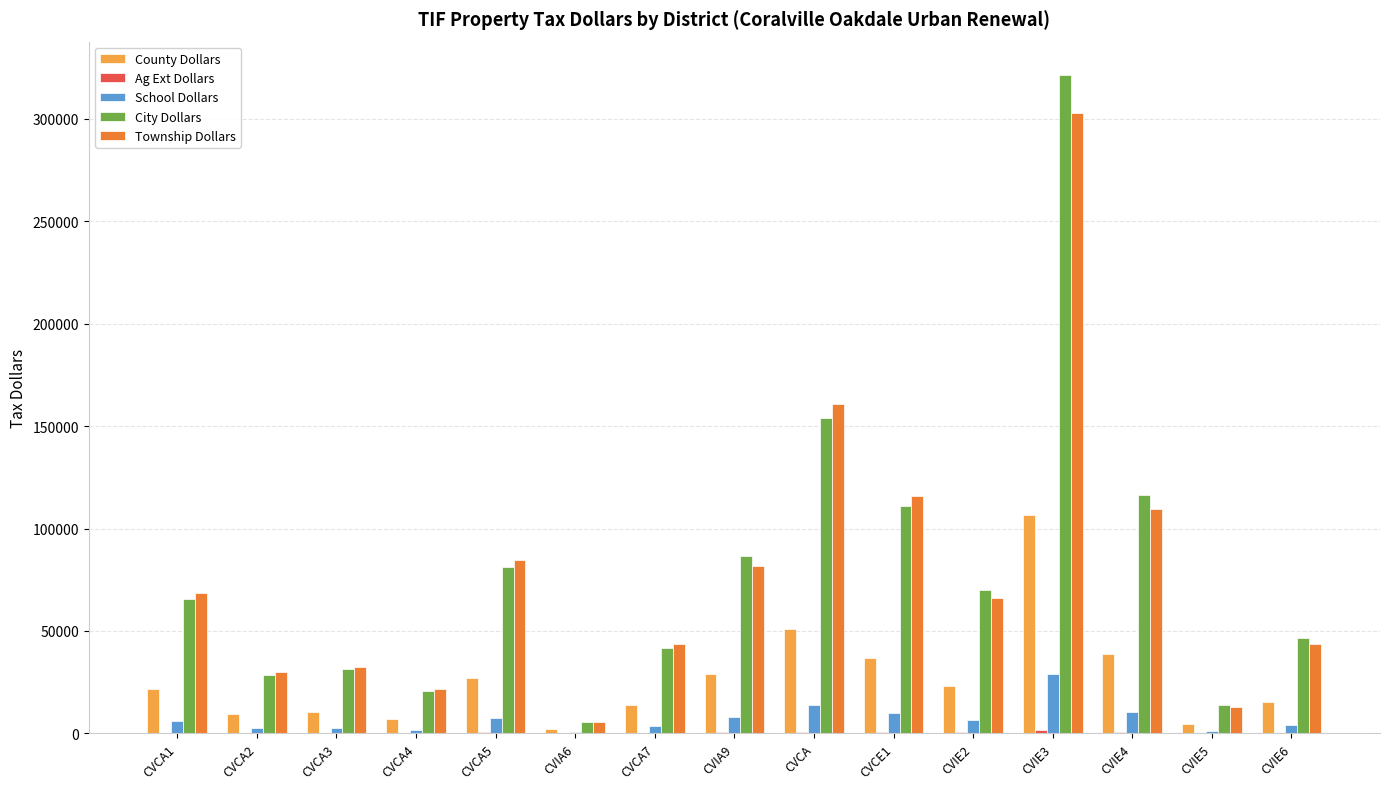

Which series changed the most between CVCA1 and CVCA2?

Township Dollars